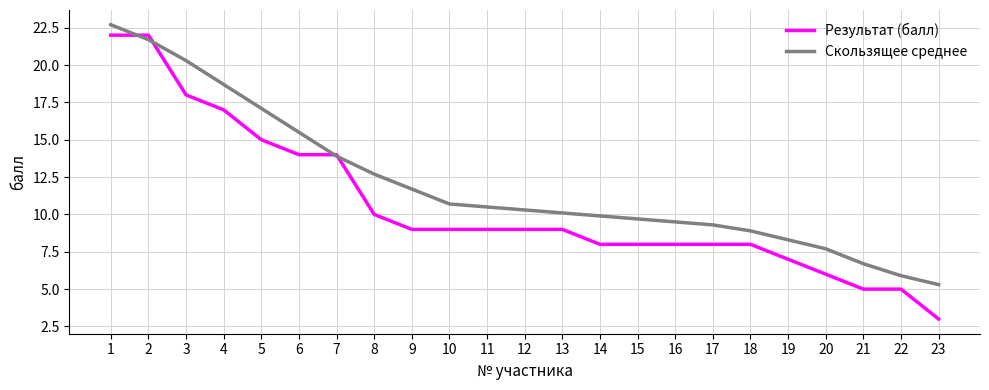

Does the chart have visible grid lines?

Yes